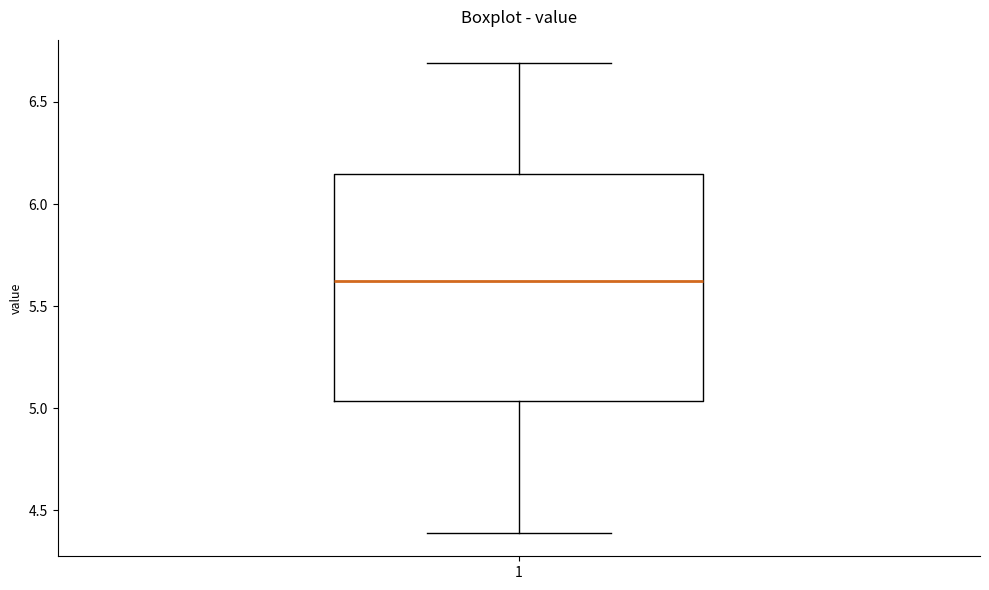

Read this box plot against the y-axis: the position of the median line, the range covered by the box, and the ends of both whiskers. The values are not printed on the chart, so give them approximately, as read against the axis.

median 5.65, box 5.05 to 6.15, whiskers 4.40 to 6.70